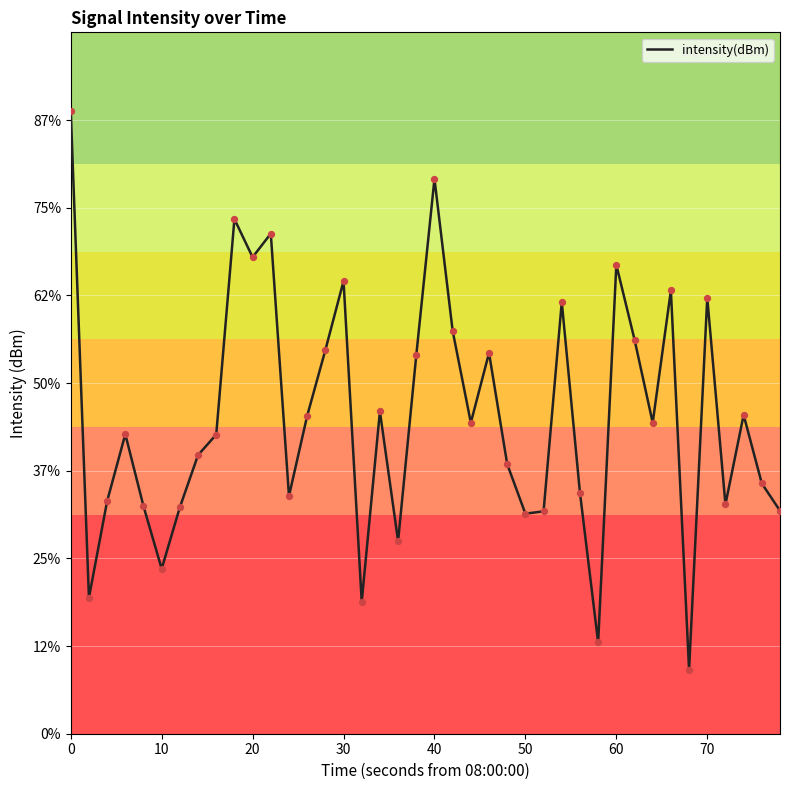

Is this an area chart (filled region under the line)?

No